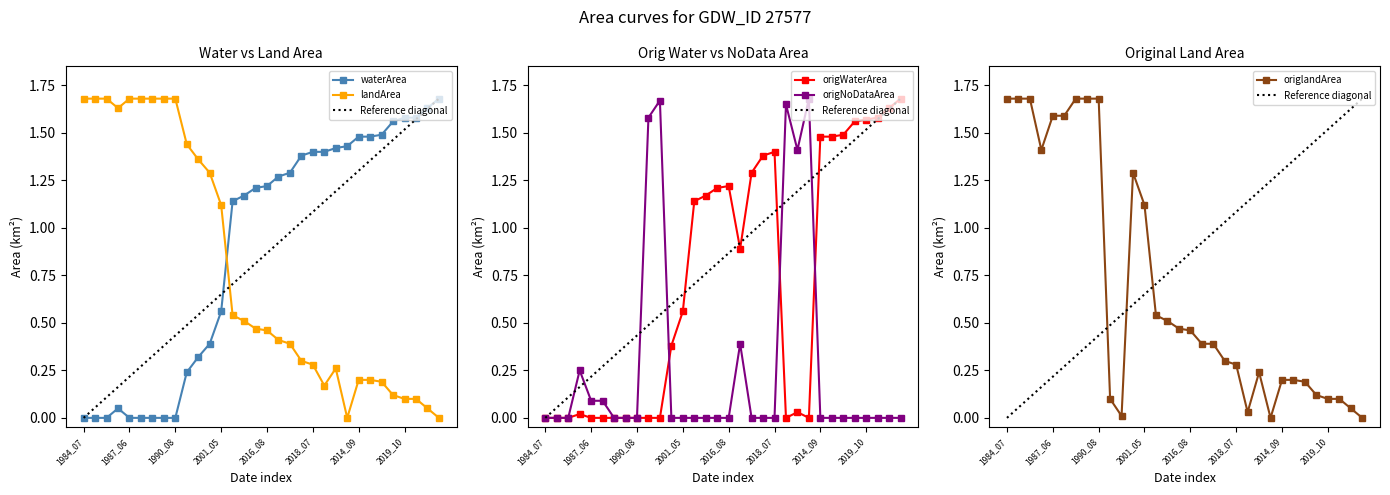

At which category is the sum across all series the highest?

2001_05